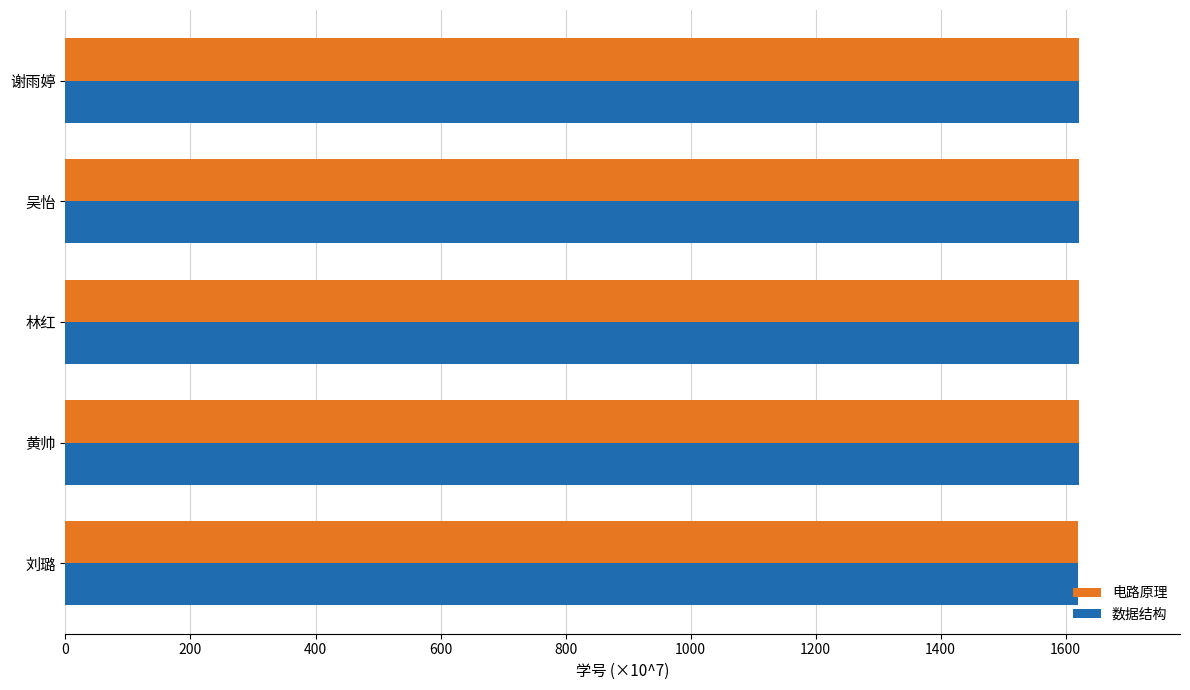

What is the sum of all 数据结构 values?

8103.9